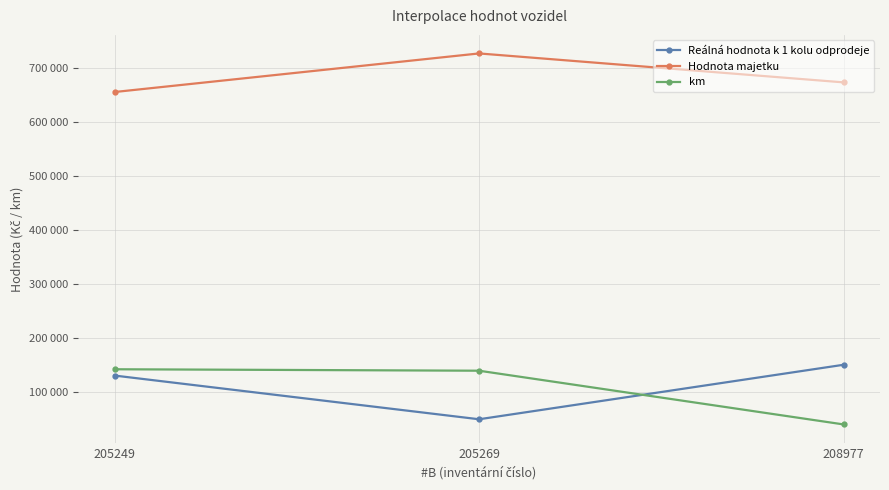

True or false: Reálná hodnota k 1 kolu odprodeje has a value of 70905.5 at 208977.

False